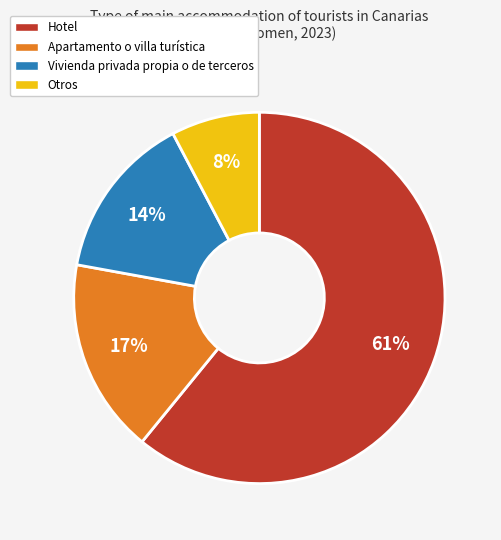

To the nearest percent, what percentage of the pie is Apartamento o villa turística?

17%